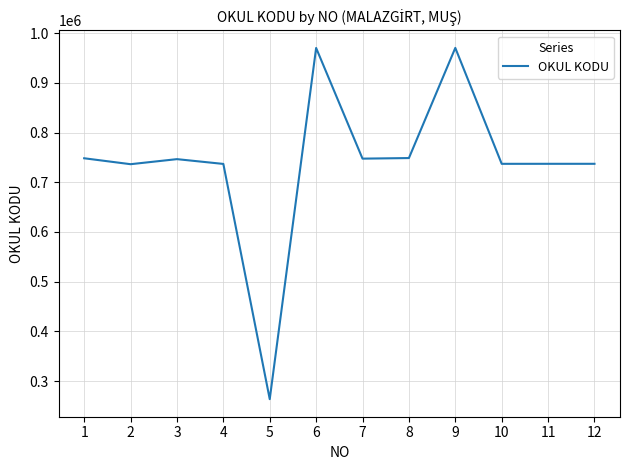

What is the difference between the values at 5 and 7?

484030